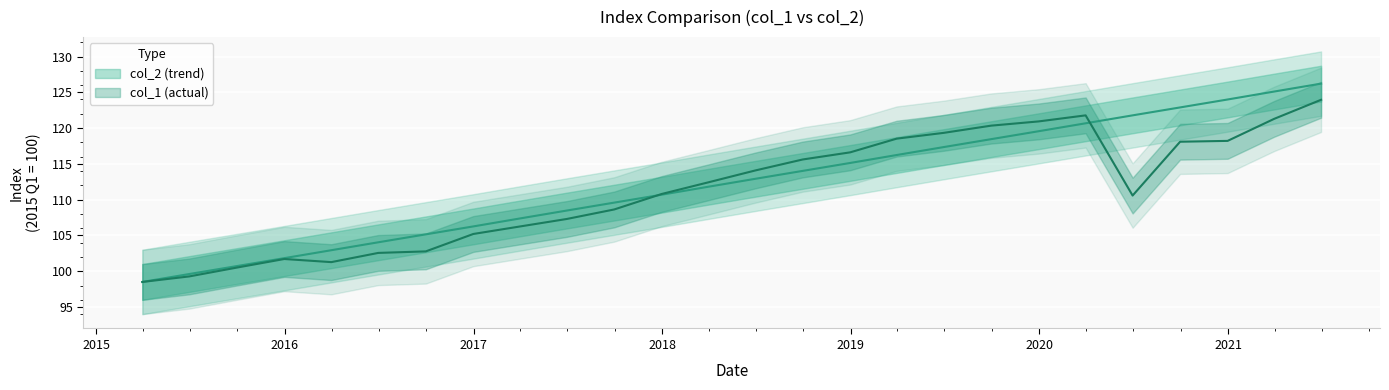

Rank the series by their maximum value, from highest to lowest.

col_2, col_1